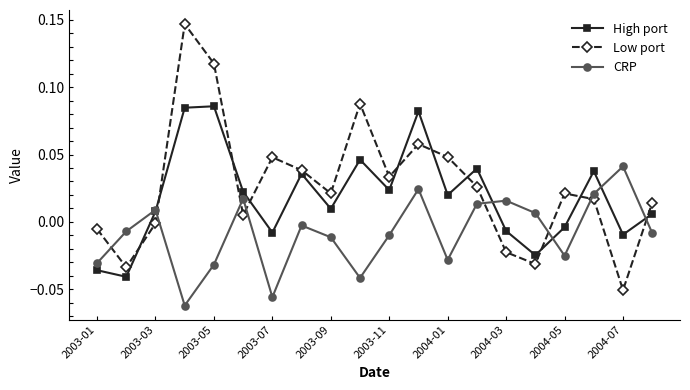

True or false: Low port and High port intersect in this chart.

True